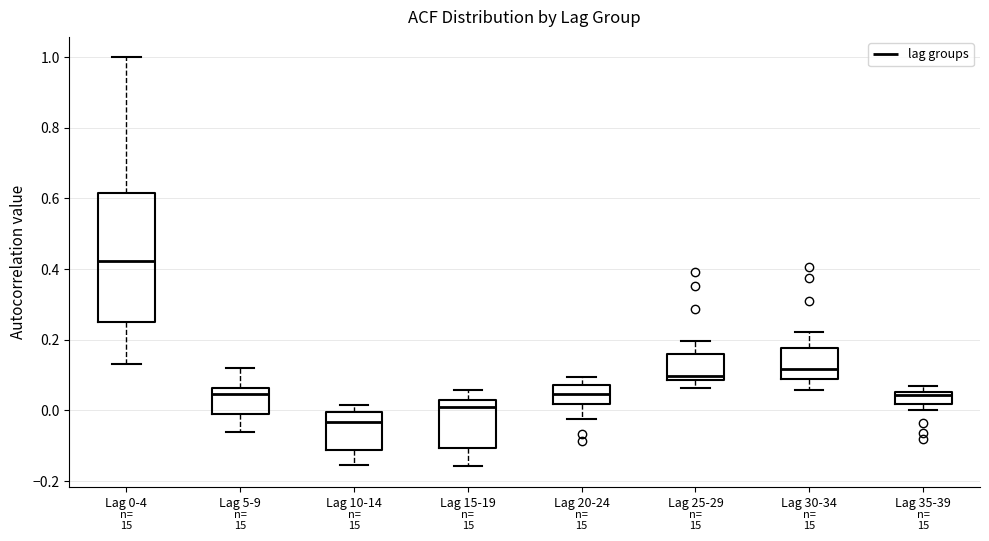

Which box is the tallest, from its lower edge to its upper edge?

Lag 0-4